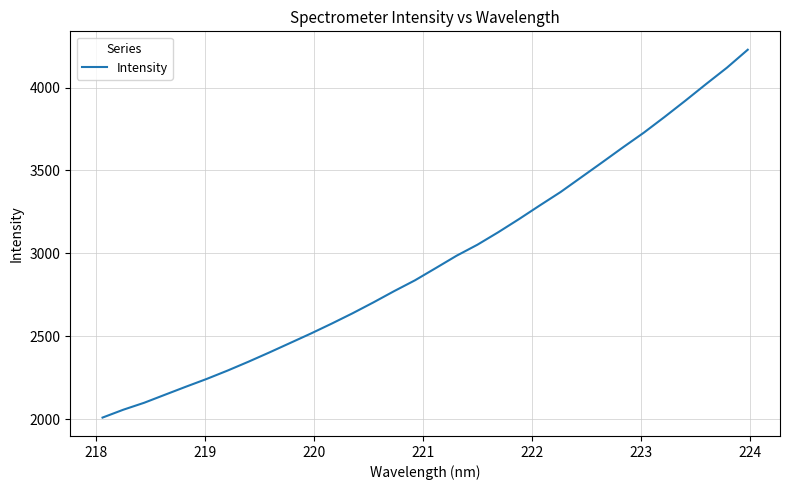

How many distinct data groups are displayed?

1